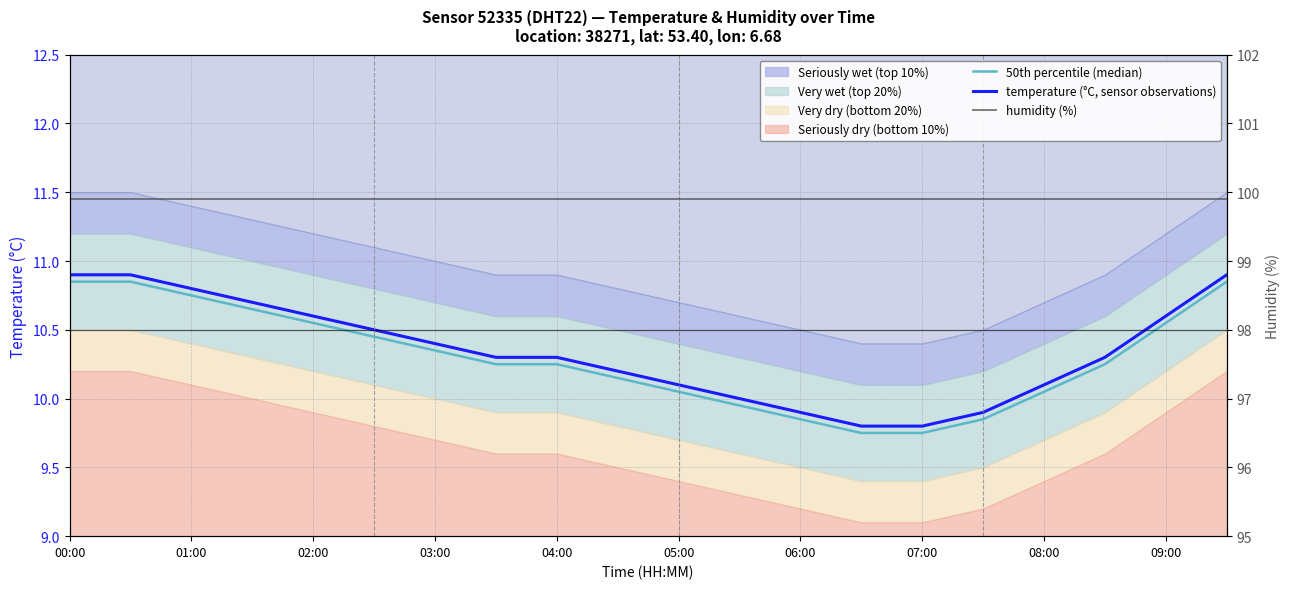

At which category is the sum across all series the highest?

00:00